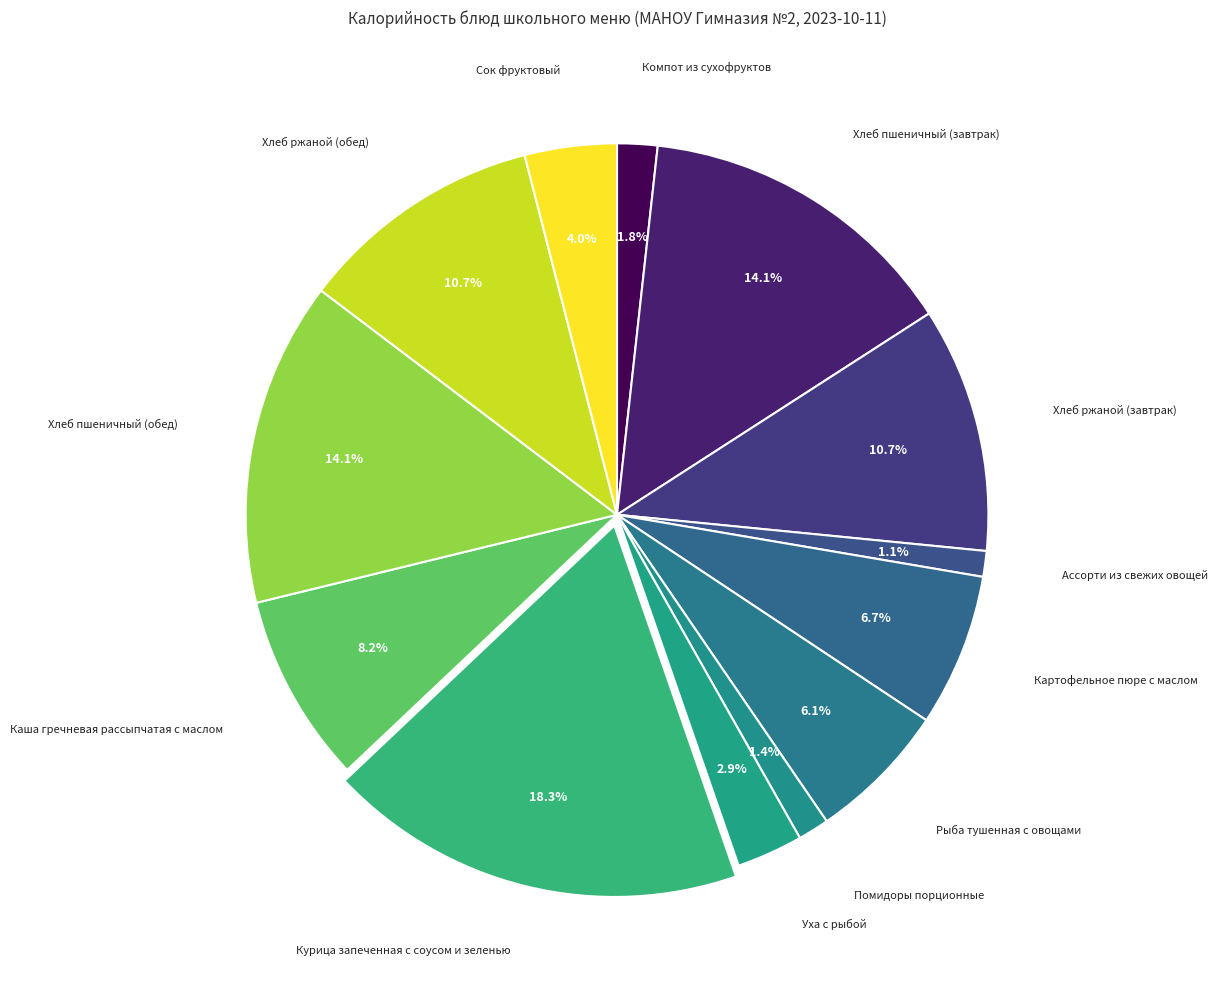

Count the number of slices in the pie.

13